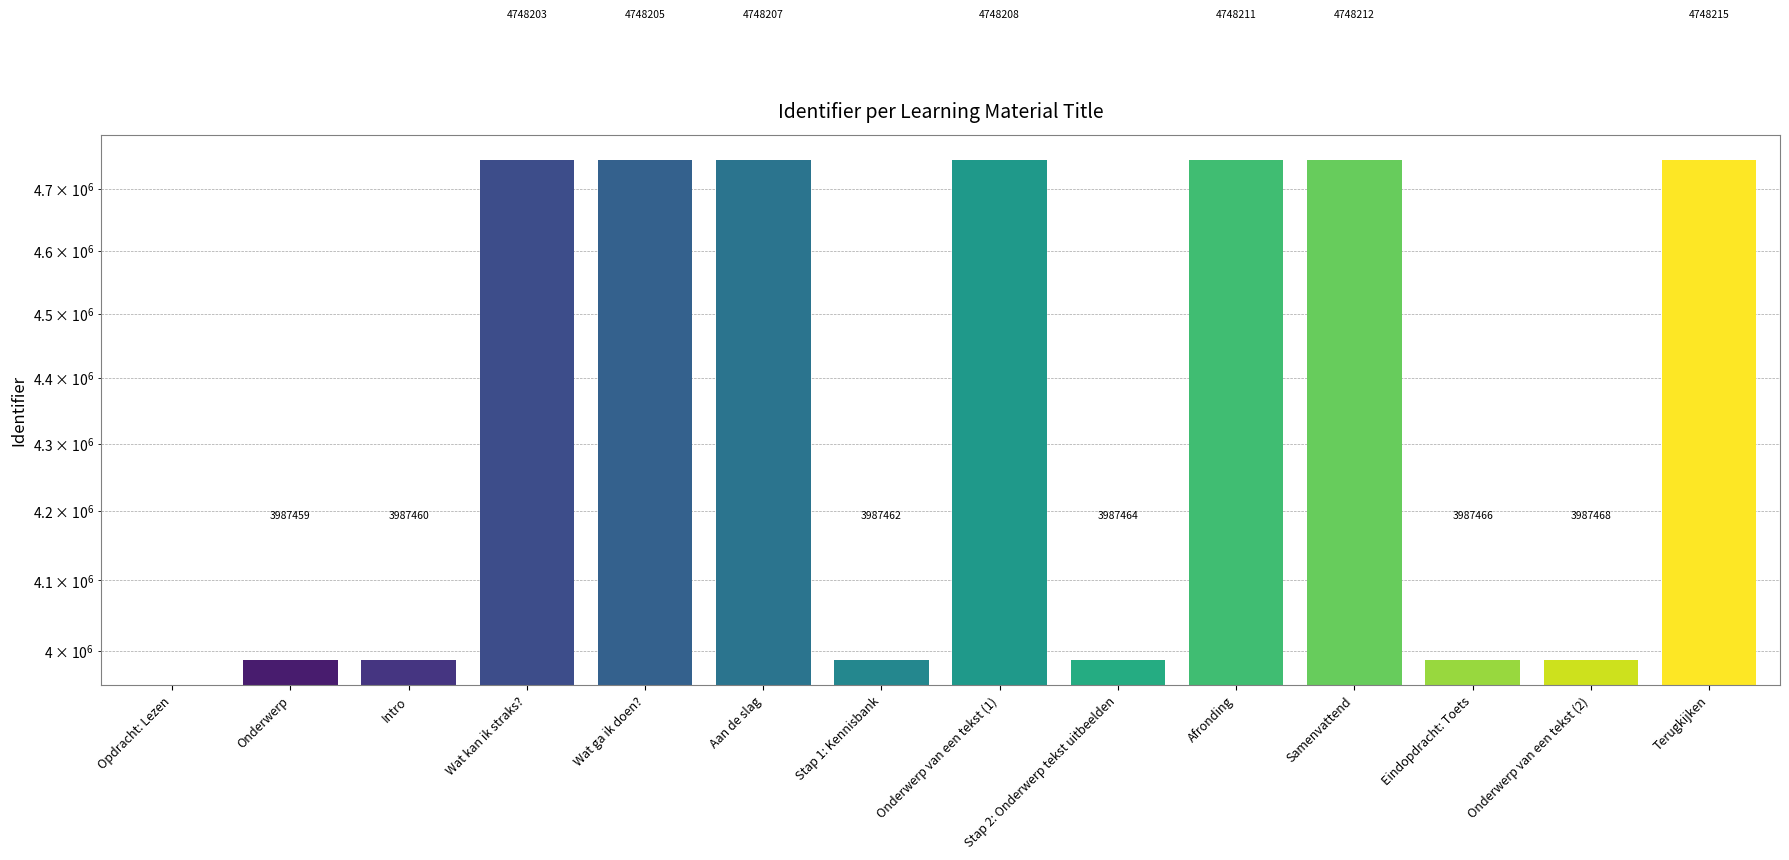

What is the label of the 9th bar from the right?

Aan de slag